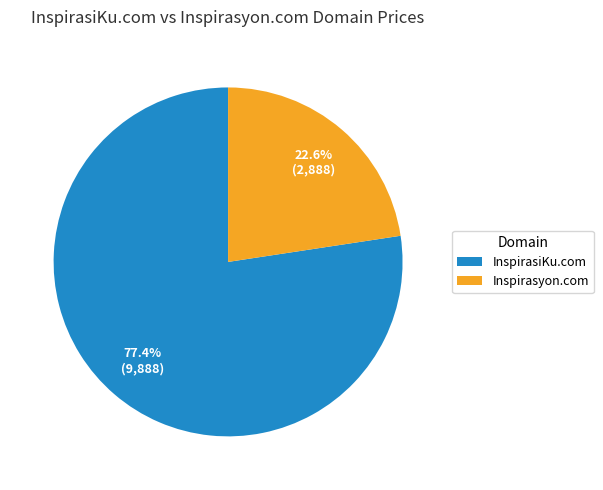

True or false: InspirasiKu.com accounts for 77% of the total.

True